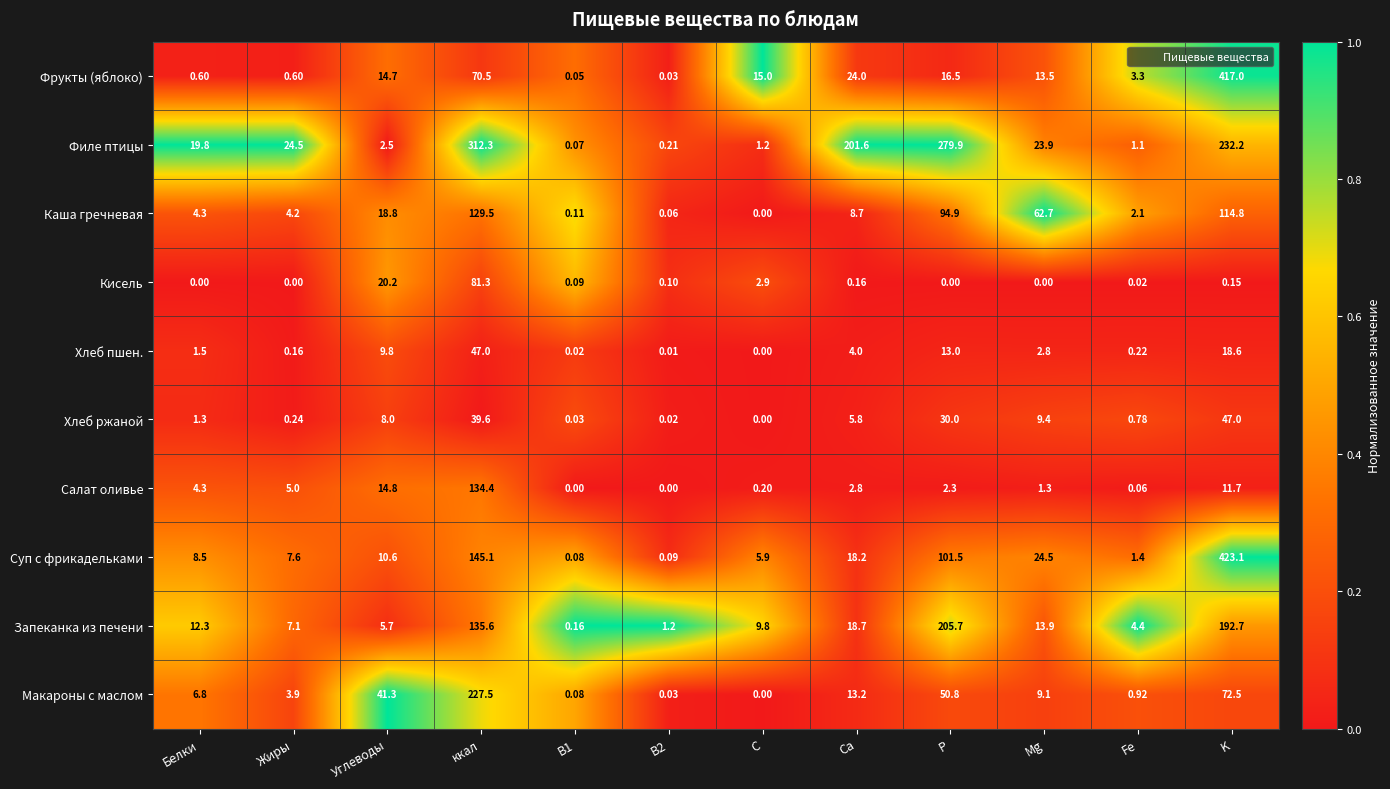

Is the value of Макароны с маслом at K greater than the value of Салат оливье at Углеводы?

Yes